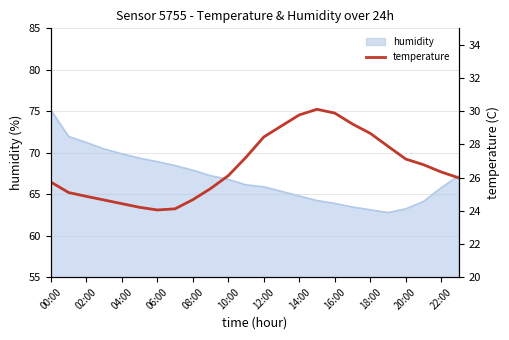

Approximately how many times larger is the value at 21 compared to 19?

1.0